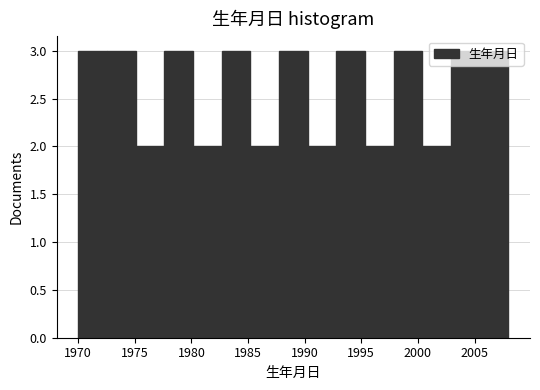

How tall is the bar that spans 1985.0 to 1987.5 on the x-axis? Neither the bar edges nor the heights are printed on the chart, so give them approximately, as read against the axes.

2